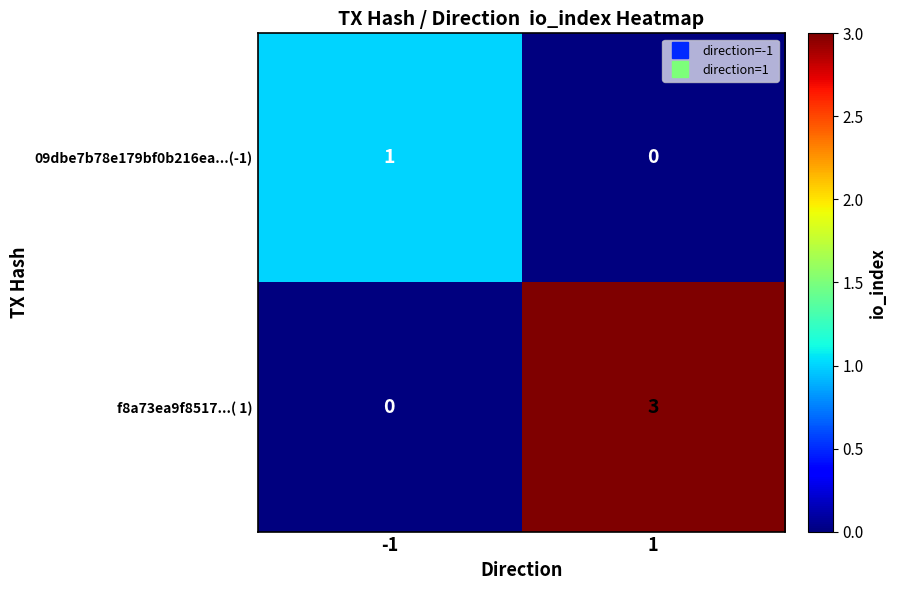

What is the sum of the f8a73ea9f8517...( 1) values at 1 and -1?

3